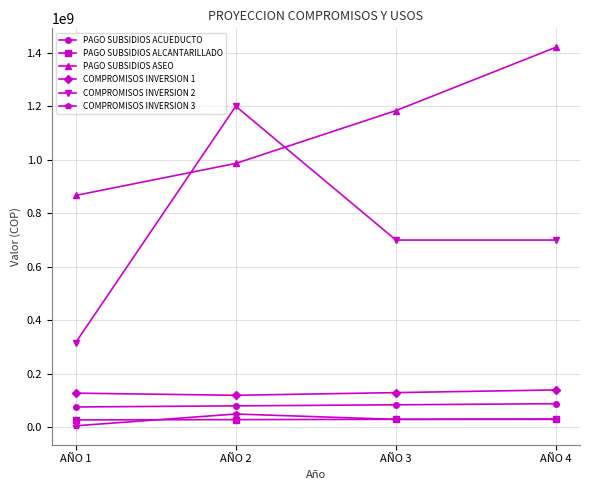

How many series are shown in this chart?

6